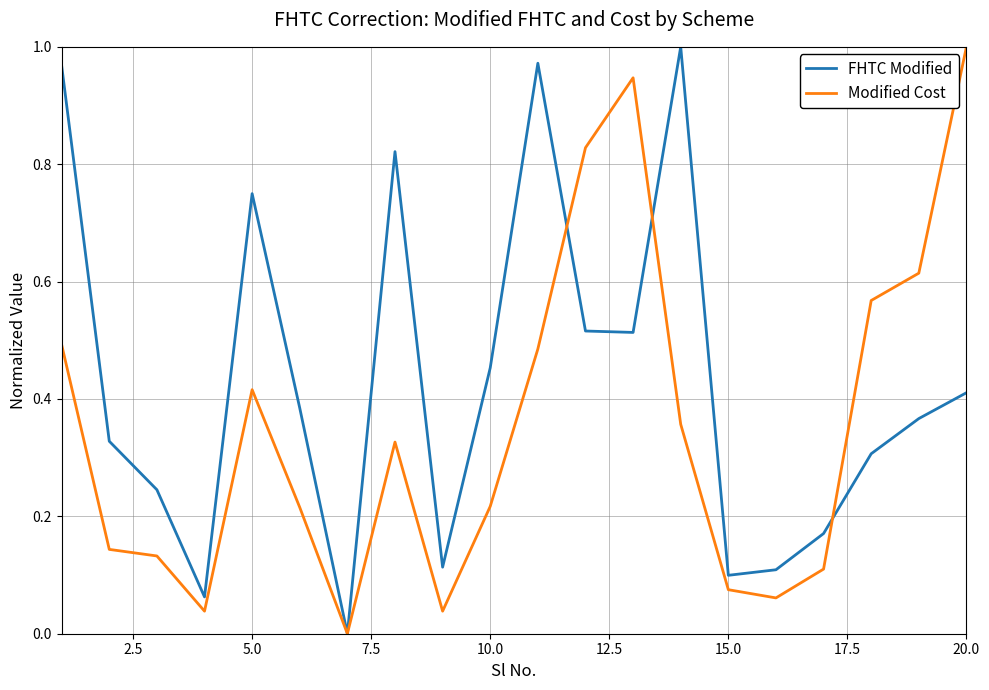

List the series in order of their overall mean, highest first.

FHTC Modified, Modified Cost